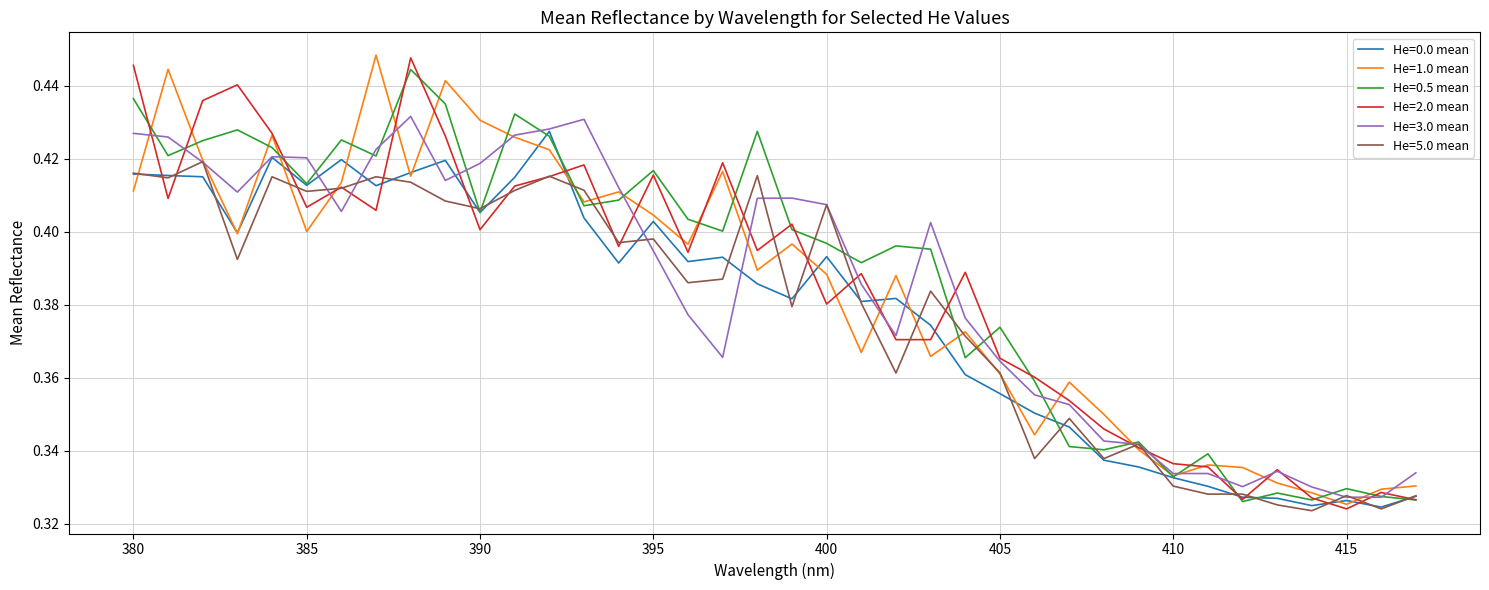

Reading right to left, what are all the values shown in this chart?

He=0.0 mean: 417=0.3	416=0.3	415=0.3	414=0.3	413=0.3	412=0.3	411=0.3	410=0.3	409=0.3	408=0.3	407=0.3	406=0.4	405=0.4	404=0.4	403=0.4	402=0.4	401=0.4	400=0.4	399=0.4	398=0.4	397=0.4	396=0.4	395=0.4	394=0.4	393=0.4	392=0.4	391=0.4	390=0.4	389=0.4	388=0.4	387=0.4	386=0.4	385=0.4	384=0.4	383=0.4	382=0.4	381=0.4	380=0.4
He=1.0 mean: 417=0.3	416=0.3	415=0.3	414=0.3	413=0.3	412=0.3	411=0.3	410=0.3	409=0.3	408=0.3	407=0.4	406=0.3	405=0.4	404=0.4	403=0.4	402=0.4	401=0.4	400=0.4	399=0.4	398=0.4	397=0.4	396=0.4	395=0.4	394=0.4	393=0.4	392=0.4	391=0.4	390=0.4	389=0.4	388=0.4	387=0.4	386=0.4	385=0.4	384=0.4	383=0.4	382=0.4	381=0.4	380=0.4
He=0.5 mean: 417=0.3	416=0.3	415=0.3	414=0.3	413=0.3	412=0.3	411=0.3	410=0.3	409=0.3	408=0.3	407=0.3	406=0.4	405=0.4	404=0.4	403=0.4	402=0.4	401=0.4	400=0.4	399=0.4	398=0.4	397=0.4	396=0.4	395=0.4	394=0.4	393=0.4	392=0.4	391=0.4	390=0.4	389=0.4	388=0.4	387=0.4	386=0.4	385=0.4	384=0.4	383=0.4	382=0.4	381=0.4	380=0.4
He=2.0 mean: 417=0.3	416=0.3	415=0.3	414=0.3	413=0.3	412=0.3	411=0.3	410=0.3	409=0.3	408=0.3	407=0.4	406=0.4	405=0.4	404=0.4	403=0.4	402=0.4	401=0.4	400=0.4	399=0.4	398=0.4	397=0.4	396=0.4	395=0.4	394=0.4	393=0.4	392=0.4	391=0.4	390=0.4	389=0.4	388=0.4	387=0.4	386=0.4	385=0.4	384=0.4	383=0.4	382=0.4	381=0.4	380=0.4
He=3.0 mean: 417=0.3	416=0.3	415=0.3	414=0.3	413=0.3	412=0.3	411=0.3	410=0.3	409=0.3	408=0.3	407=0.4	406=0.4	405=0.4	404=0.4	403=0.4	402=0.4	401=0.4	400=0.4	399=0.4	398=0.4	397=0.4	396=0.4	395=0.4	394=0.4	393=0.4	392=0.4	391=0.4	390=0.4	389=0.4	388=0.4	387=0.4	386=0.4	385=0.4	384=0.4	383=0.4	382=0.4	381=0.4	380=0.4
He=5.0 mean: 417=0.3	416=0.3	415=0.3	414=0.3	413=0.3	412=0.3	411=0.3	410=0.3	409=0.3	408=0.3	407=0.3	406=0.3	405=0.4	404=0.4	403=0.4	402=0.4	401=0.4	400=0.4	399=0.4	398=0.4	397=0.4	396=0.4	395=0.4	394=0.4	393=0.4	392=0.4	391=0.4	390=0.4	389=0.4	388=0.4	387=0.4	386=0.4	385=0.4	384=0.4	383=0.4	382=0.4	381=0.4	380=0.4